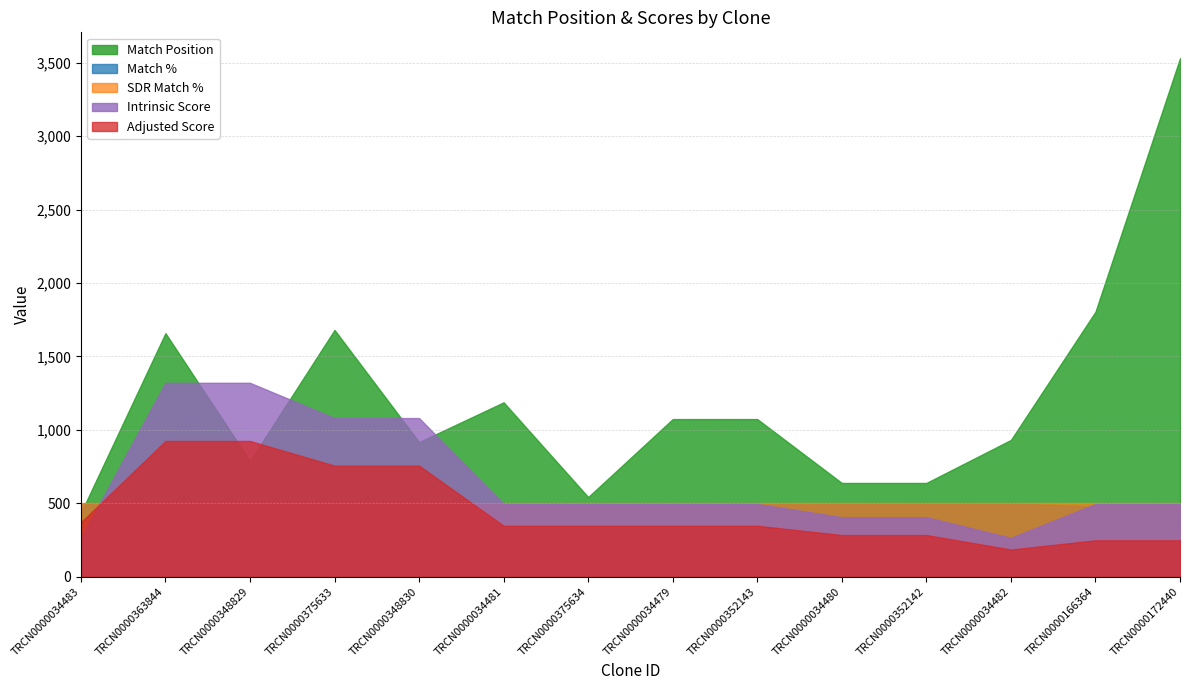

What is the value of the Match % point at the 3rd from the left?

100.0